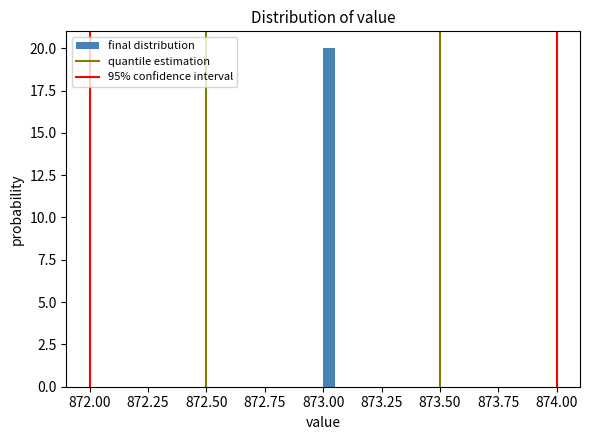

Around what value on the x-axis is the tallest bar? Give the approximate position of its centre, as read against the axis.

873.05